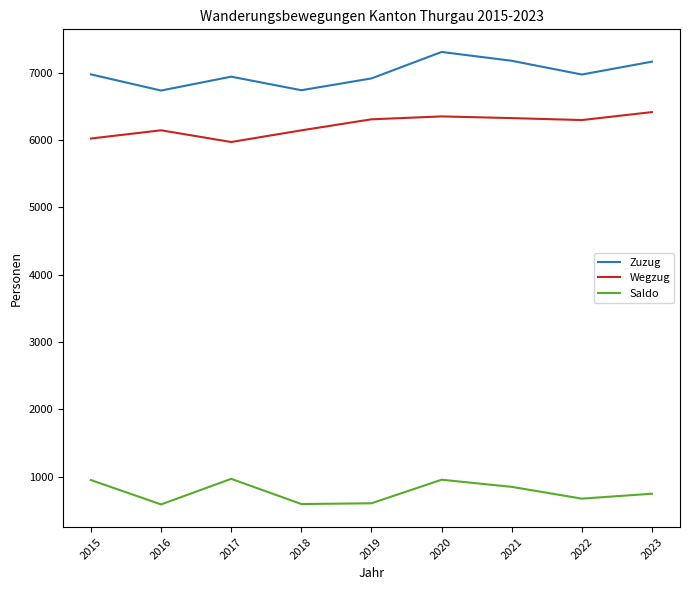

True or false: Saldo and Zuzug cross at least once.

False